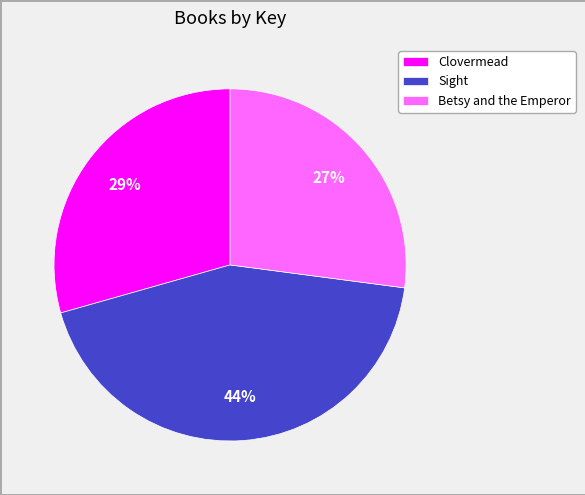

Is it true that Sight is 52% of the pie?

False